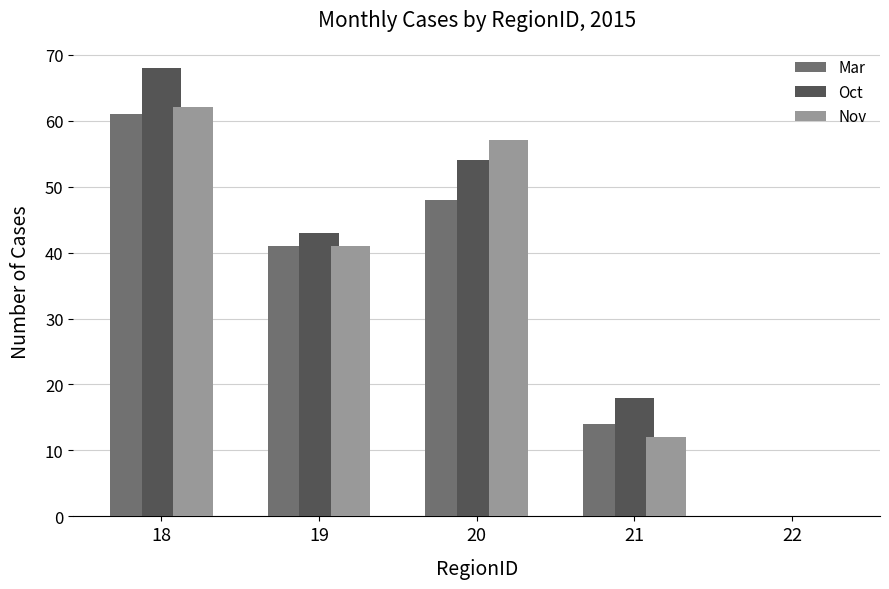

What are all the series names shown in the legend?

Mar, Oct, Nov